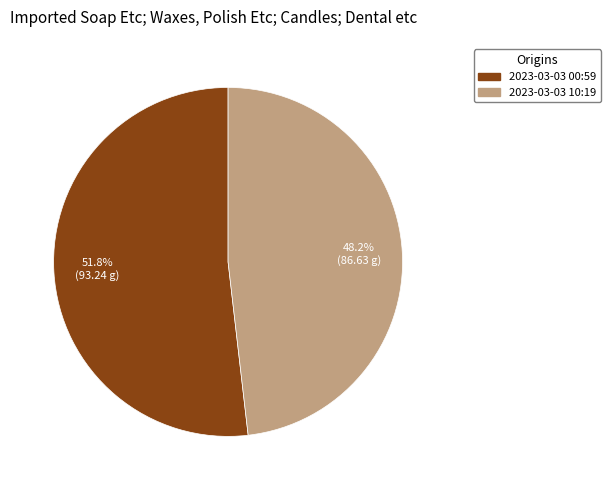

Does any single category account for the majority?

Yes